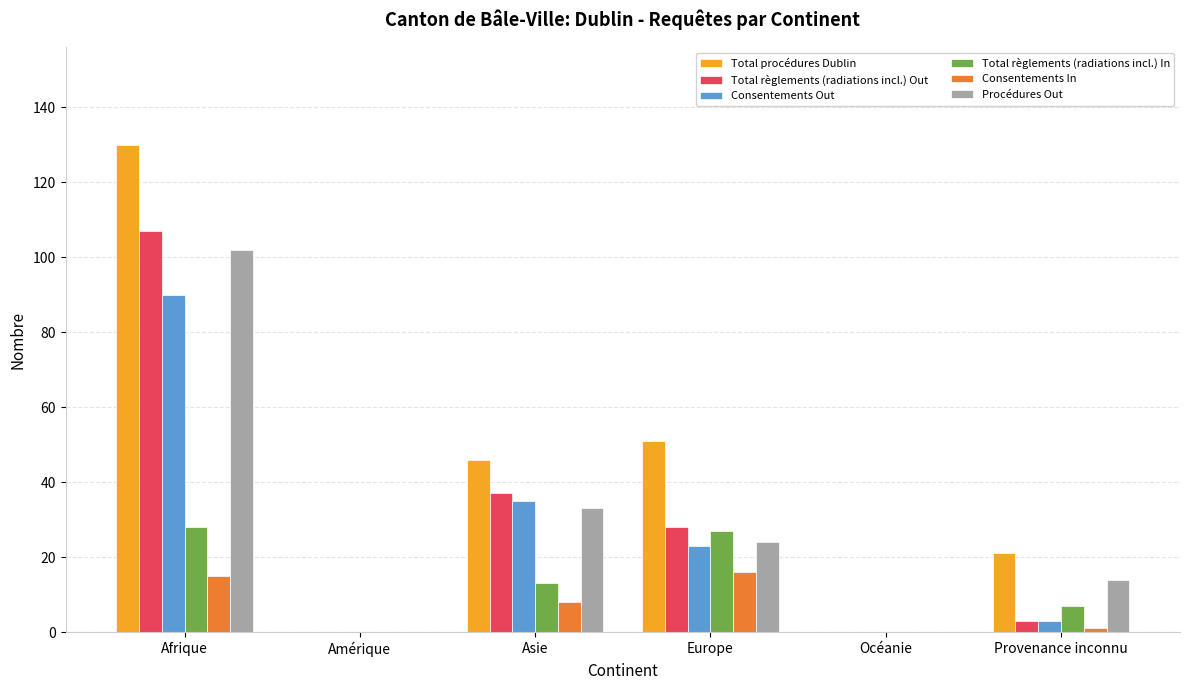

What is the difference between the Procédures Out values at Asie and Provenance inconnu?

19